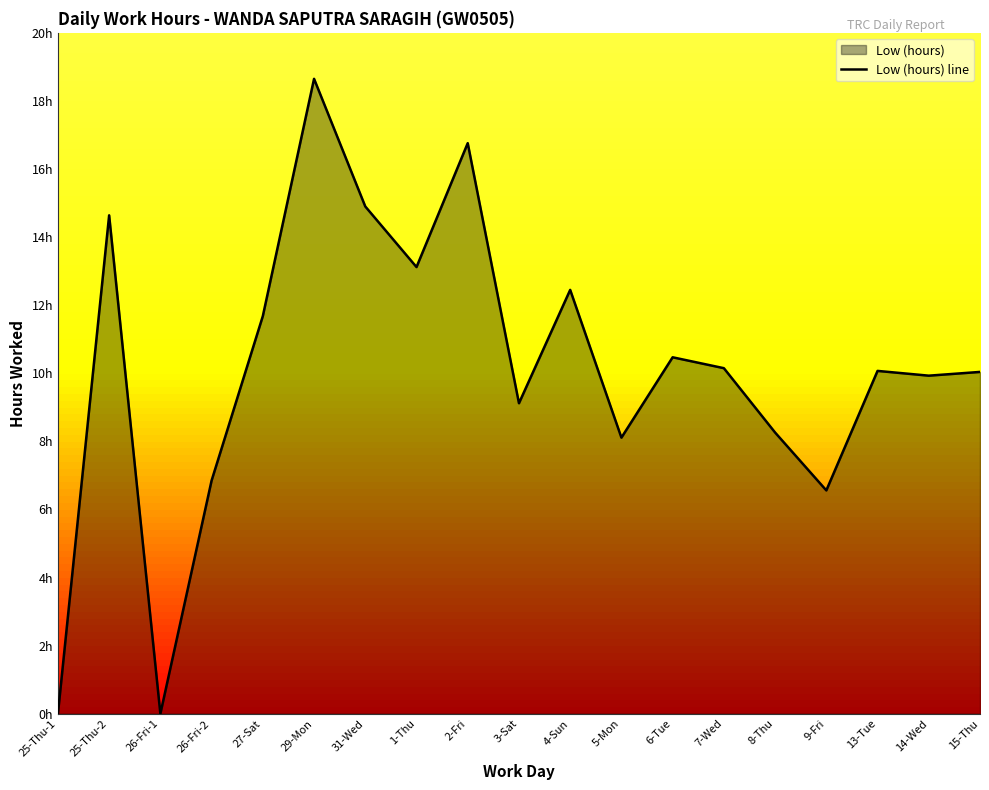

What is the label of the 1st point from the left?

25-Thu-1